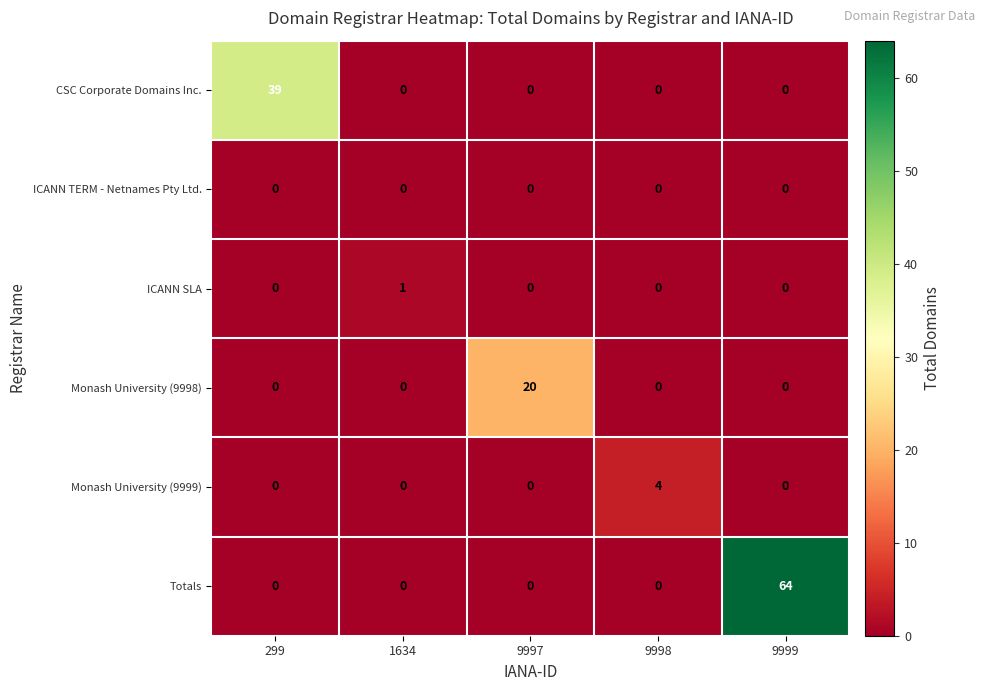

What is the highest value of the CSC Corporate Domains Inc. series?

39